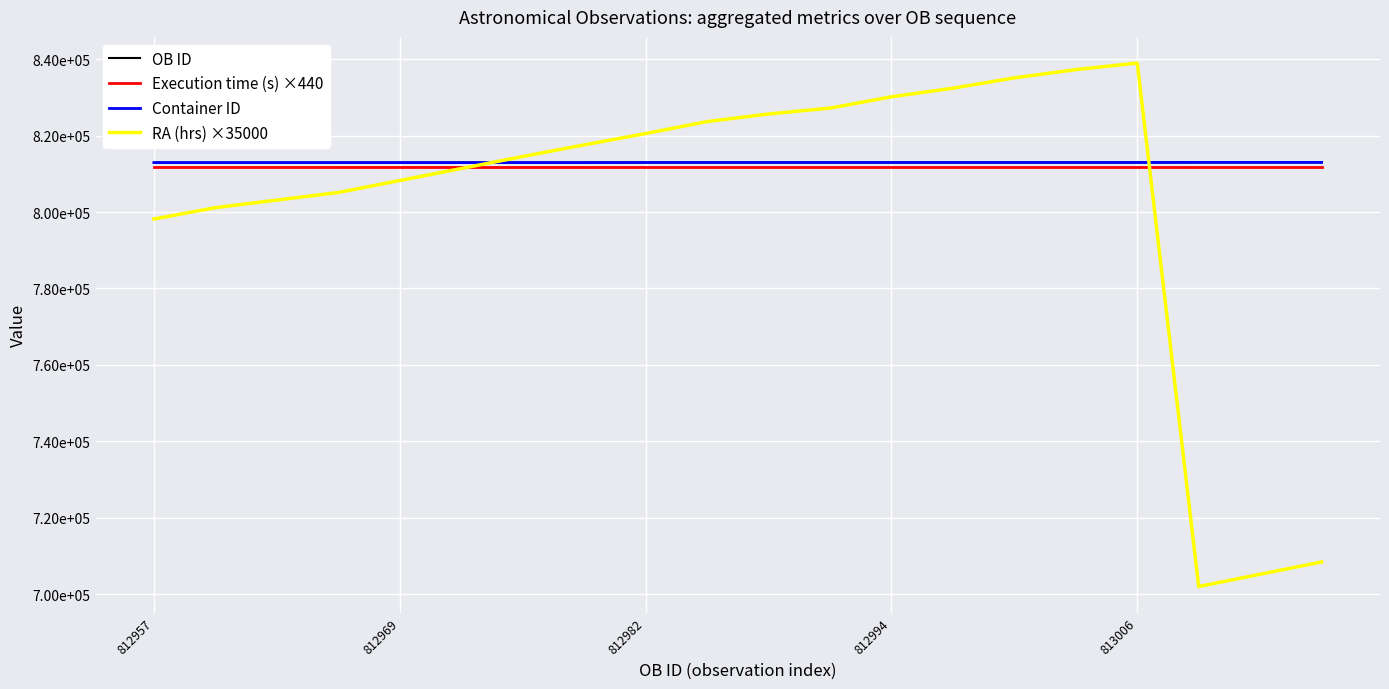

Which series has the largest total across all categories?

OB ID